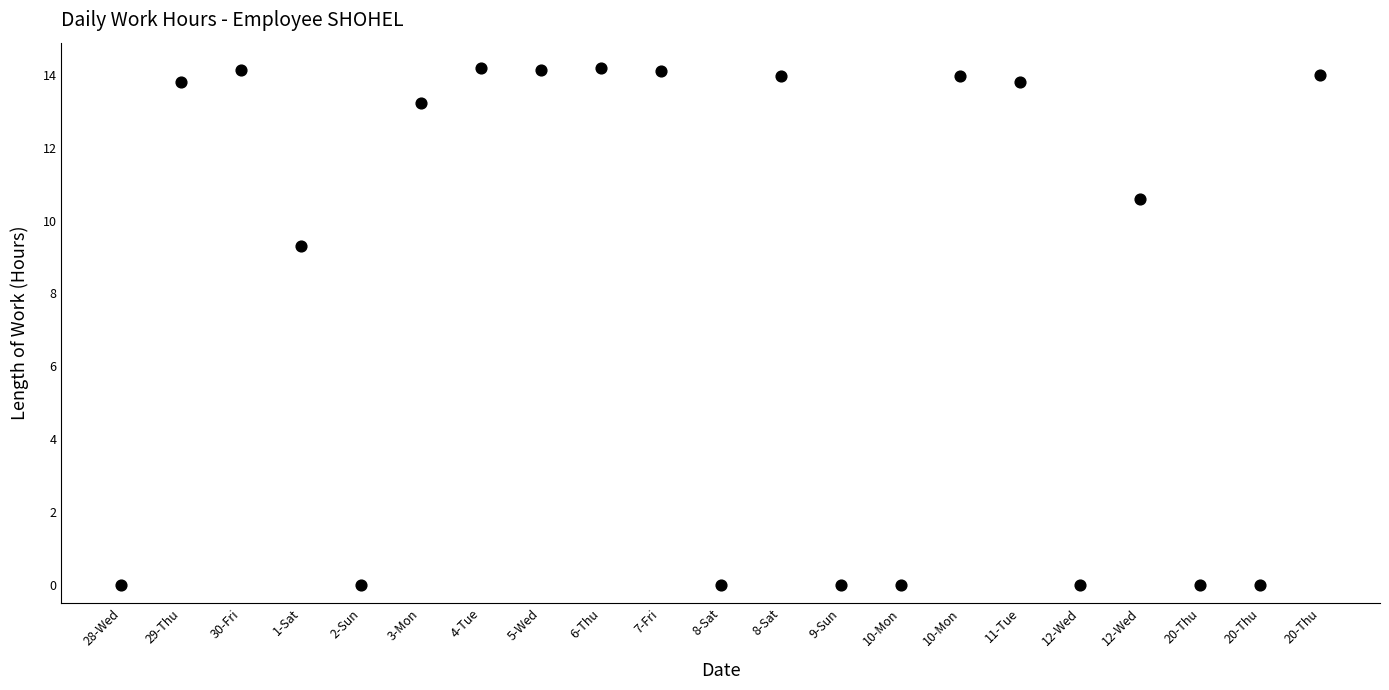

What is the range of Y values (max minus min)?

14.2